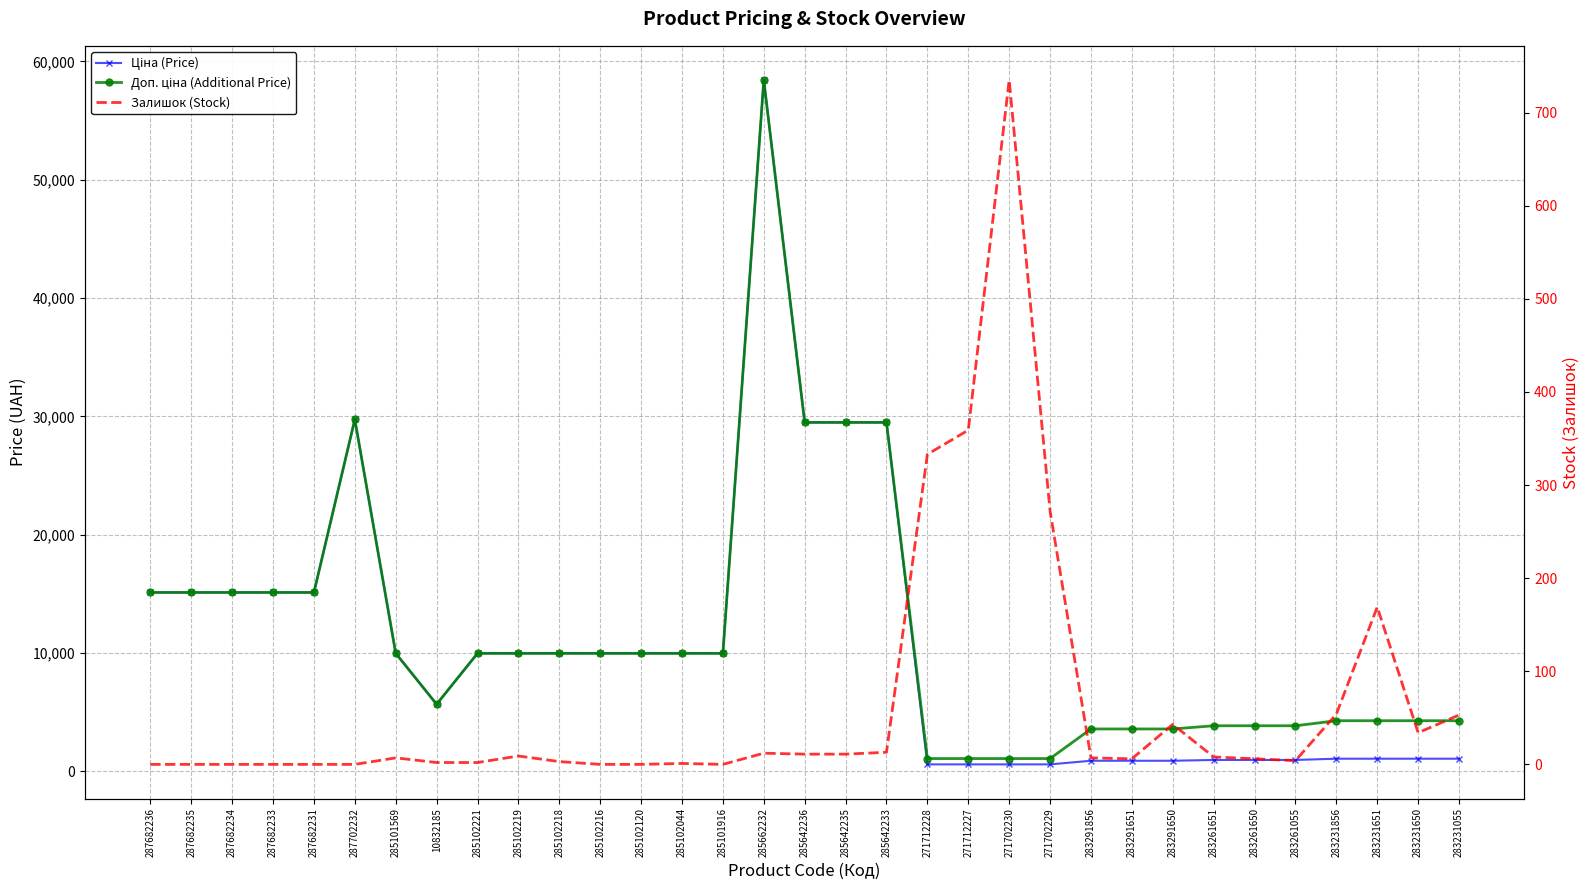

How many values in the Доп. ціна (Additional Price) series are below 9974?

15